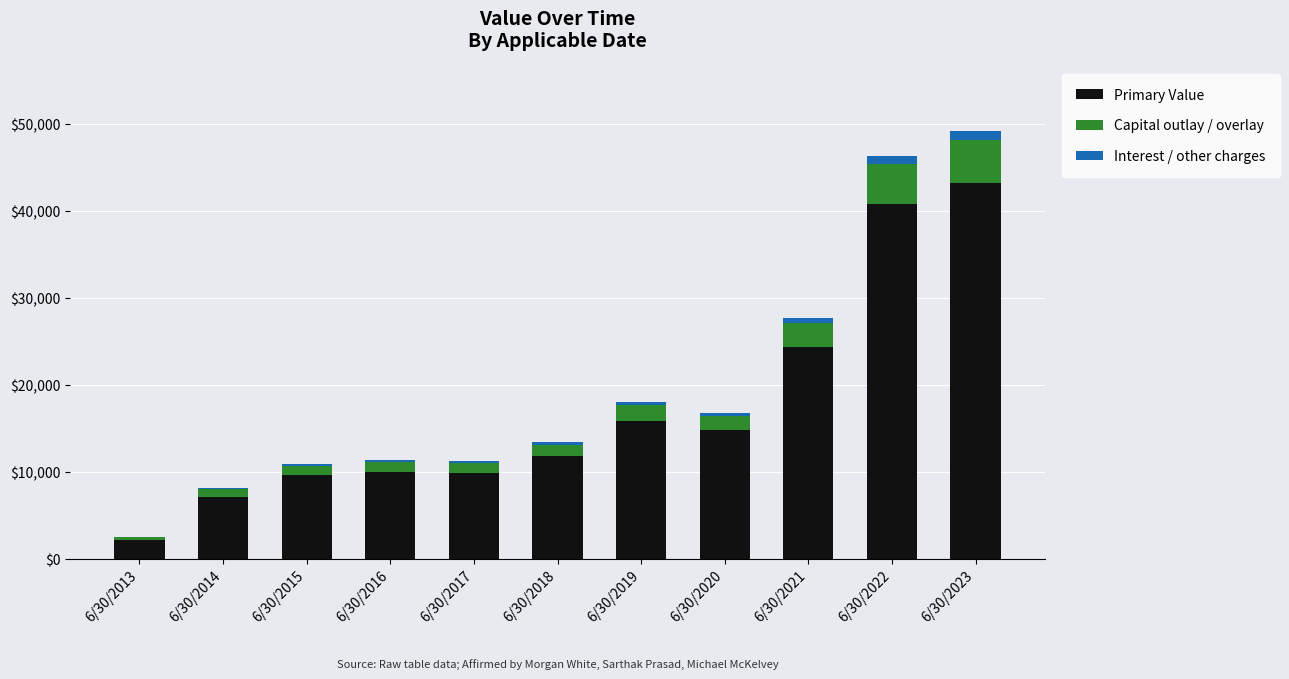

Are the bars horizontal?

No